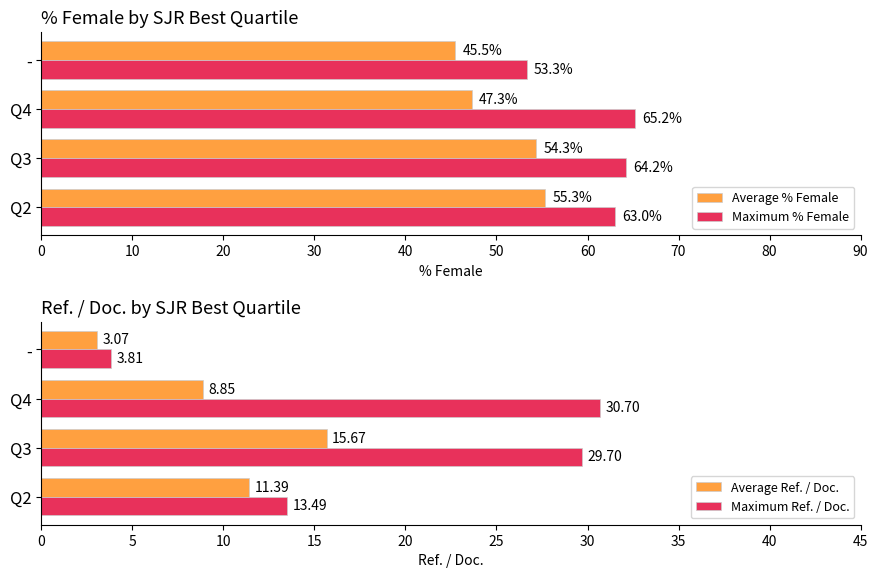

The value of Average Ref. / Doc. at Q3 is 15.7. True or false?

True